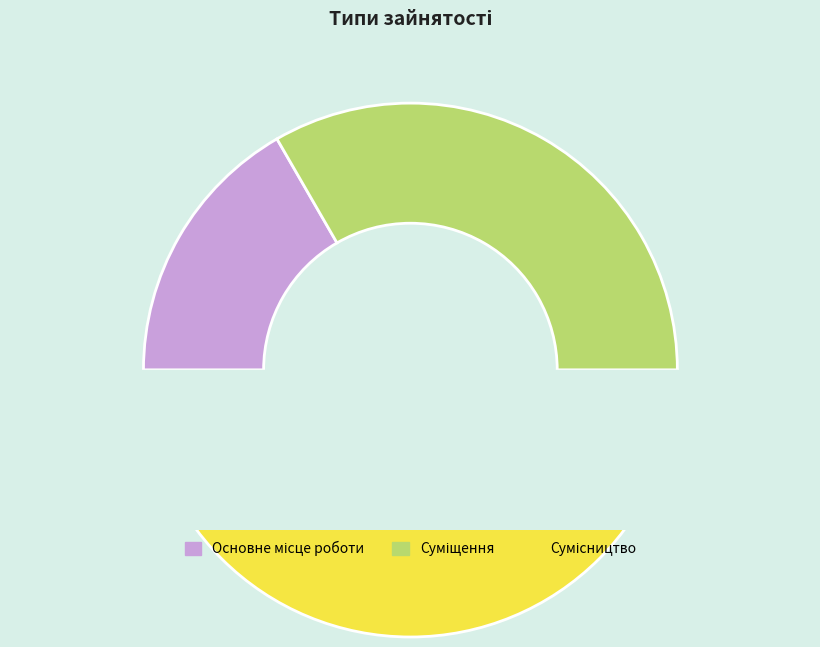

Does any single category account for the majority?

No